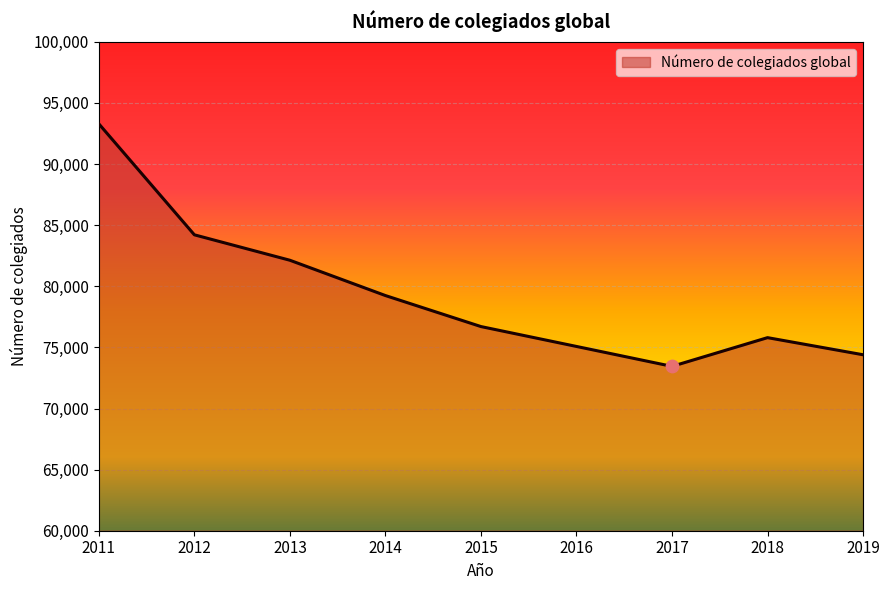

What is the ratio of the value at 2018 to the value at 2017?

1.0